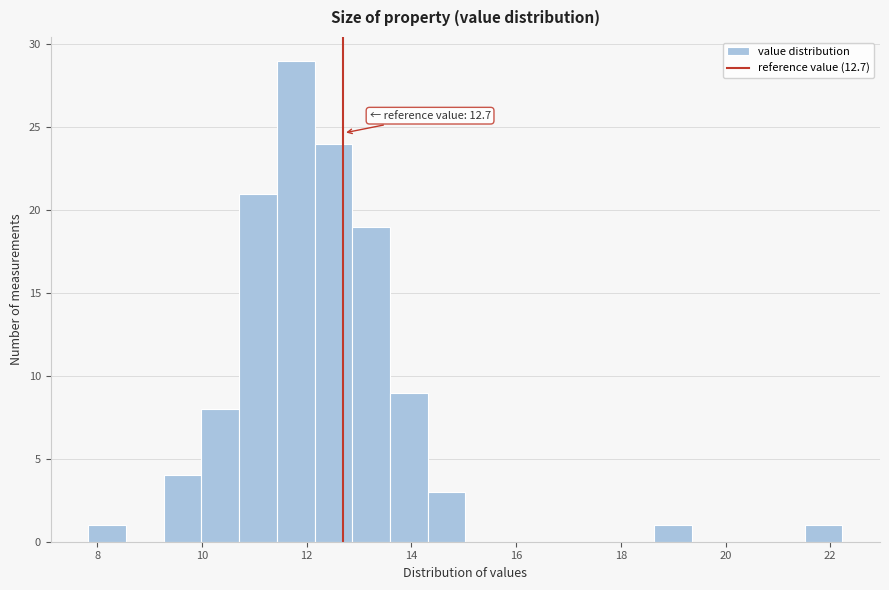

Read against the x-axis, roughly where is the centre of the tallest bar?

11.8